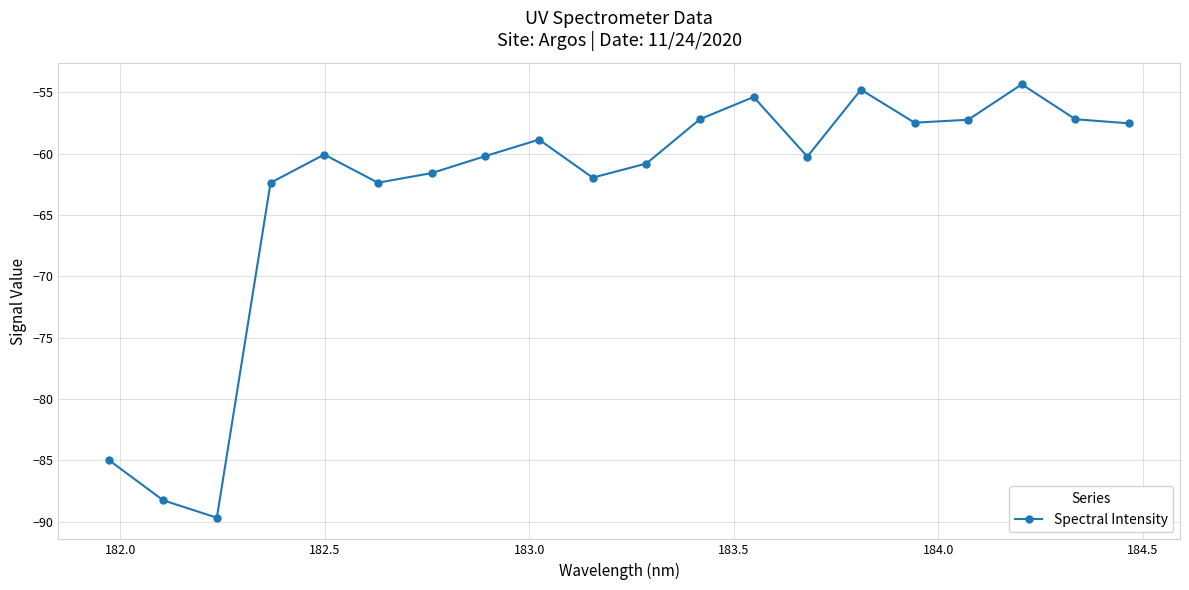

What is the value of the 15th point from the left?

-54.8